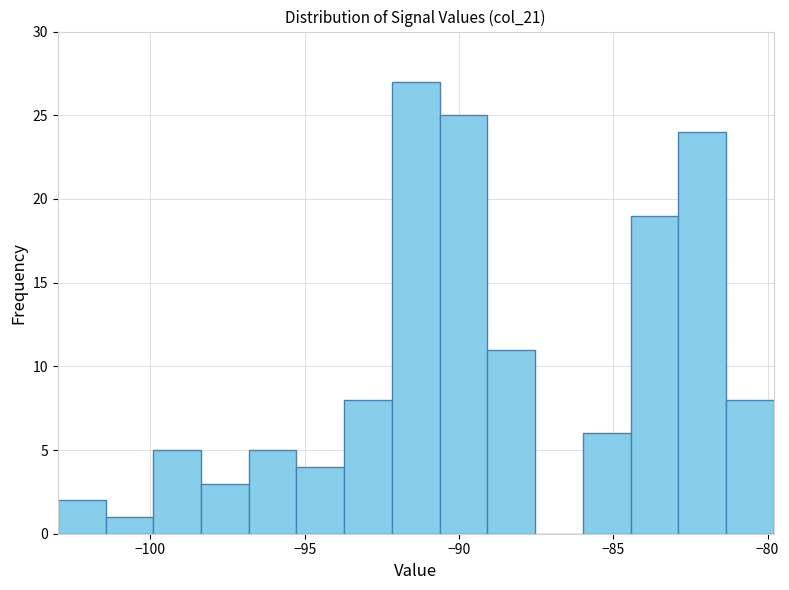

Around what value on the x-axis is the tallest bar? Give the approximate position of its centre, as read against the axis.

-91.5